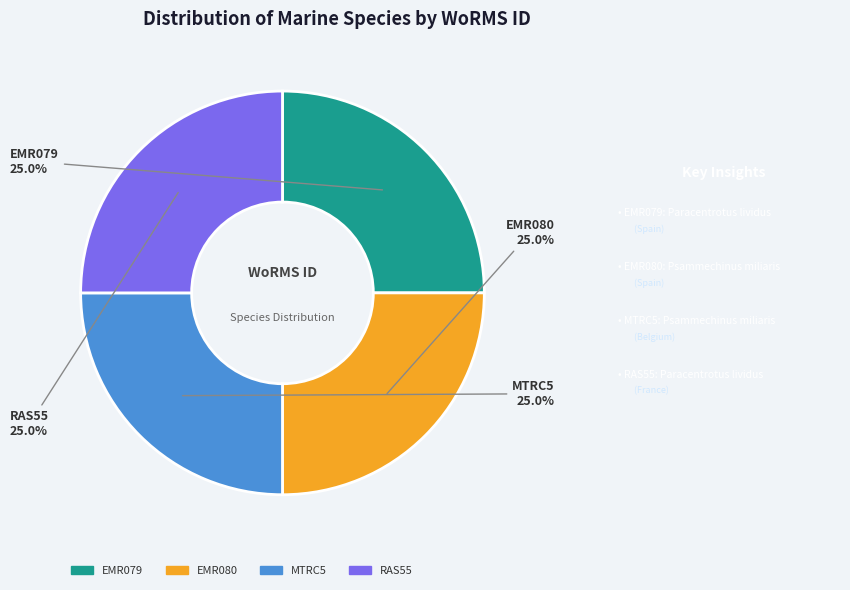

Is there any slice that represents more than half of the pie?

No